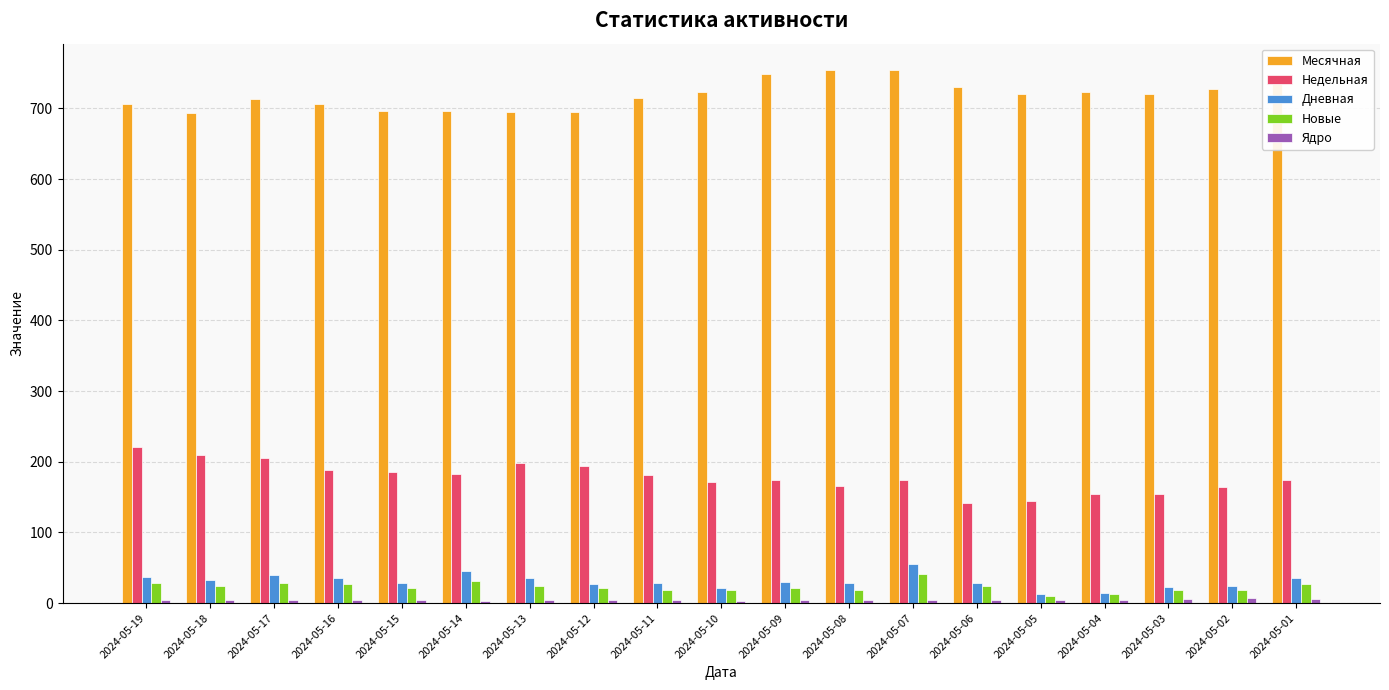

What is the total value across all series at 2024-05-07?

1028